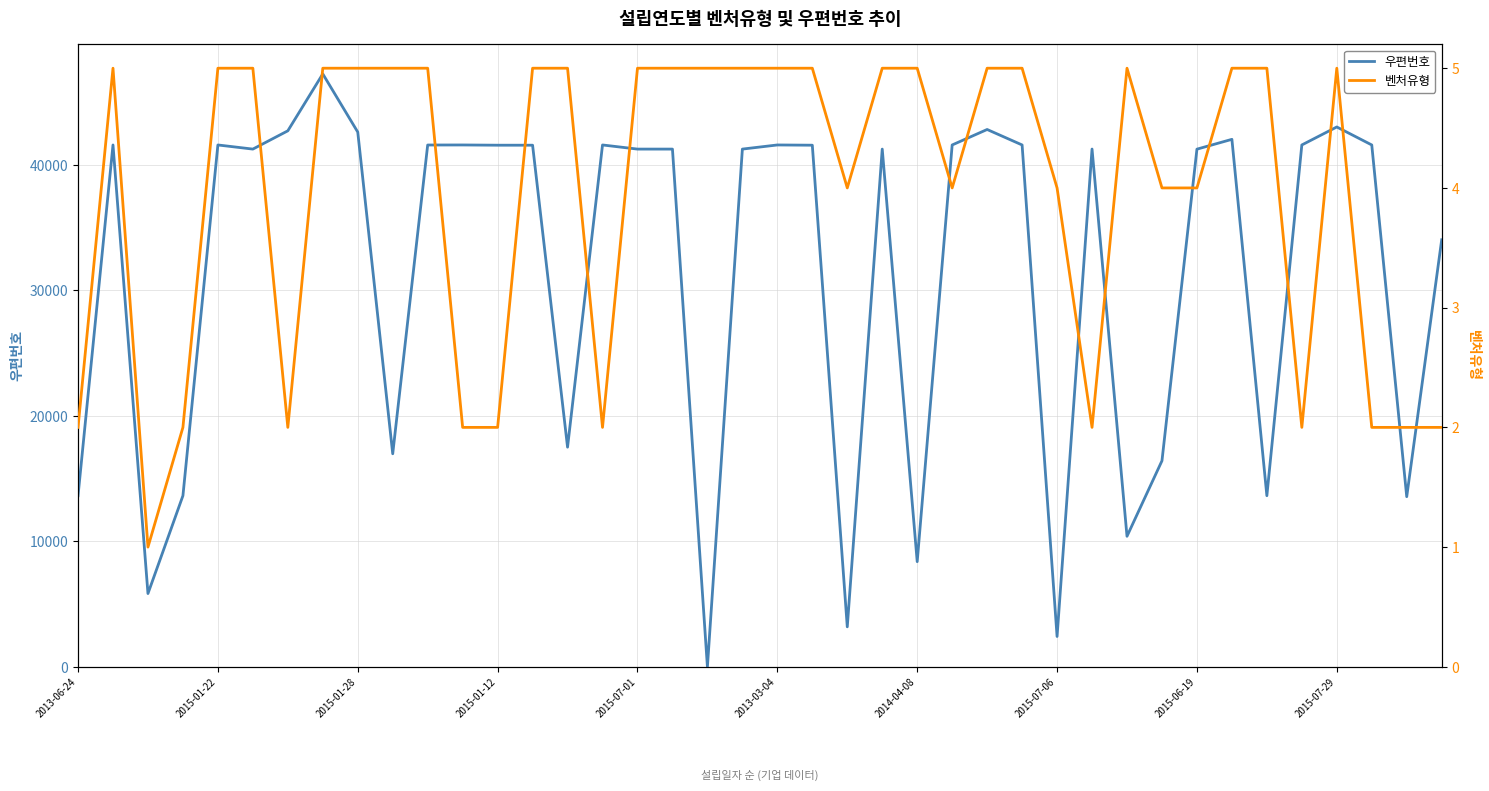

True or false: 우편번호 and 벤처유형 intersect in this chart.

True